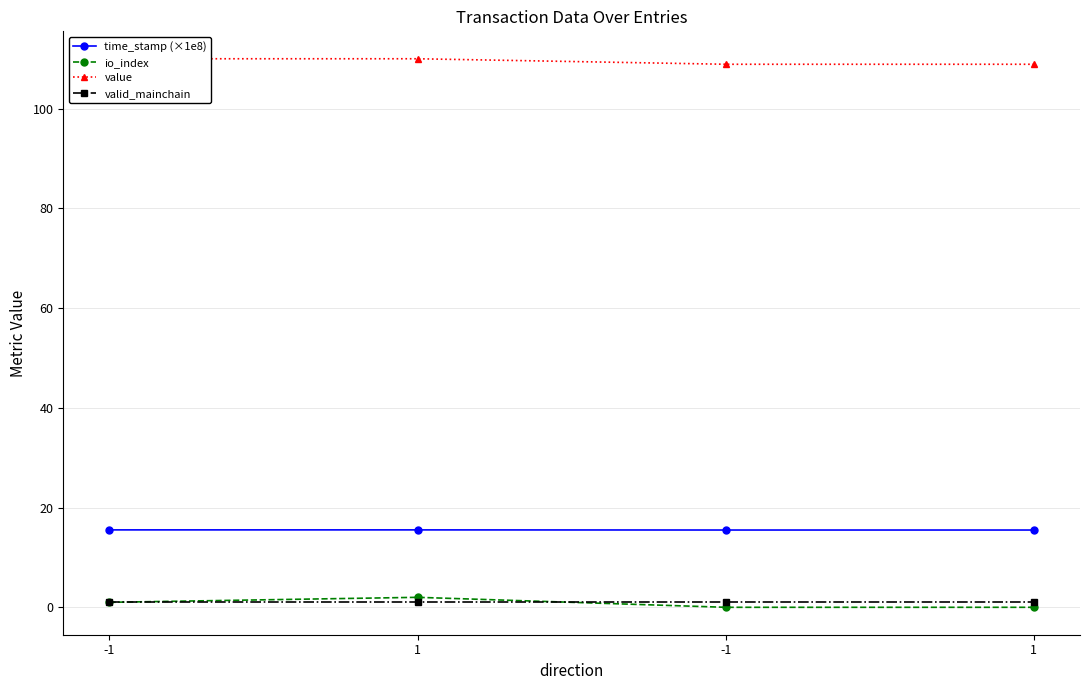

Reading right to left, list all the values displayed in this chart.

time_stamp (×1e8): 15.5	15.5	15.5	15.5
io_index: 0.0	0.0	2.0	1.0
value: 108.9	108.9	110.0	110.0
valid_mainchain: 1.0	1.0	1.0	1.0